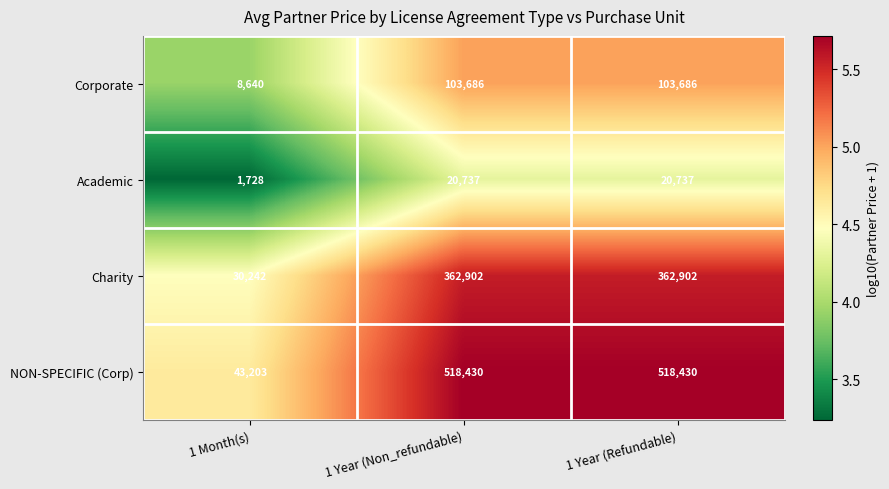

Reading left to right, extract all data points from this chart.

Corporate: 8640	103686	103686
Academic: 1728	20737	20737
Charity: 30242	362902	362902
NON-SPECIFIC (Corp): 43203	518430	518430